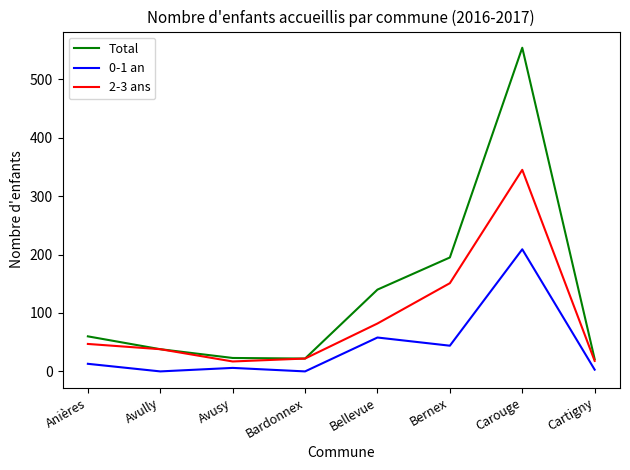

What is the total value across all series at Bernex?

390